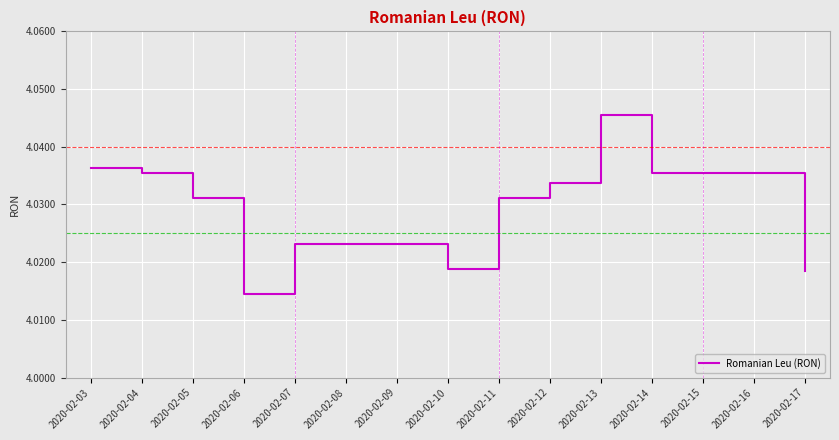

Where is the data nearest to the value 4?

2020-02-06